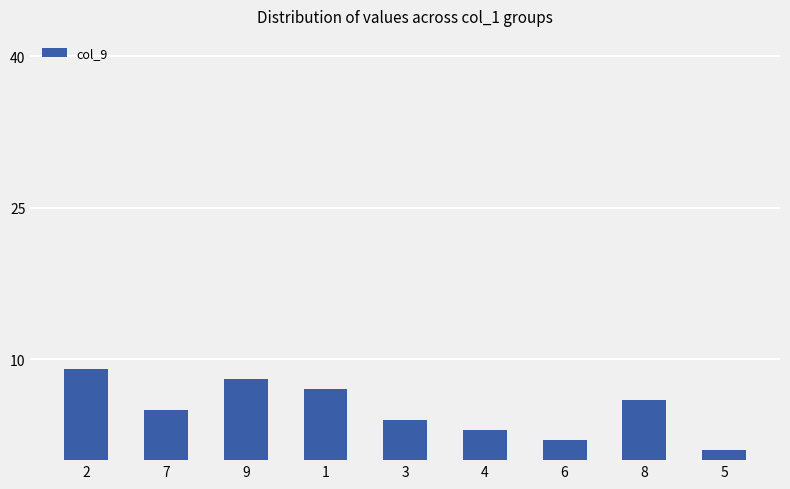

Are the bars horizontal?

No